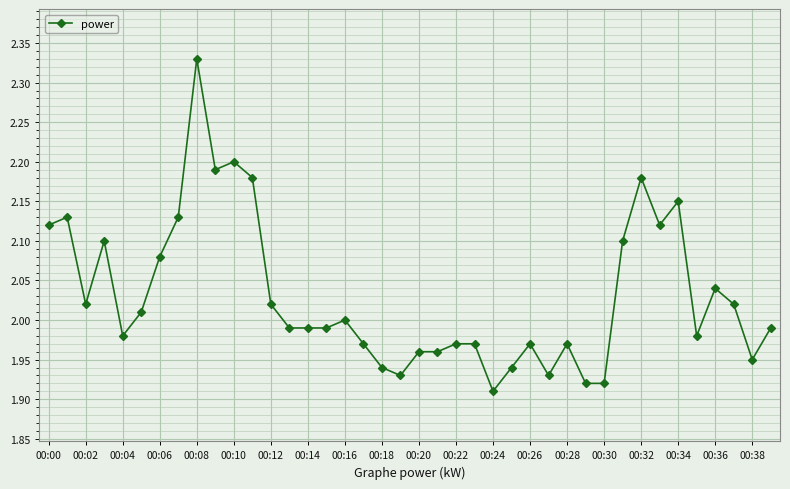

True or false: there are more than 1 points higher than both neighbors.

True